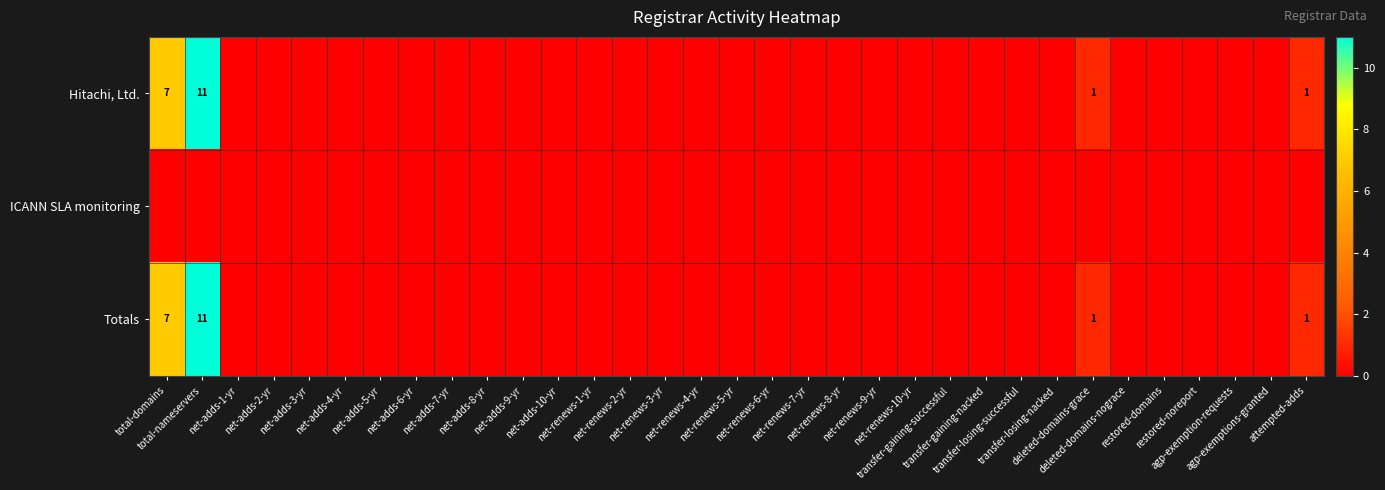

The value of ICANN SLA monitoring at net-adds-3-yr is 0. True or false?

True